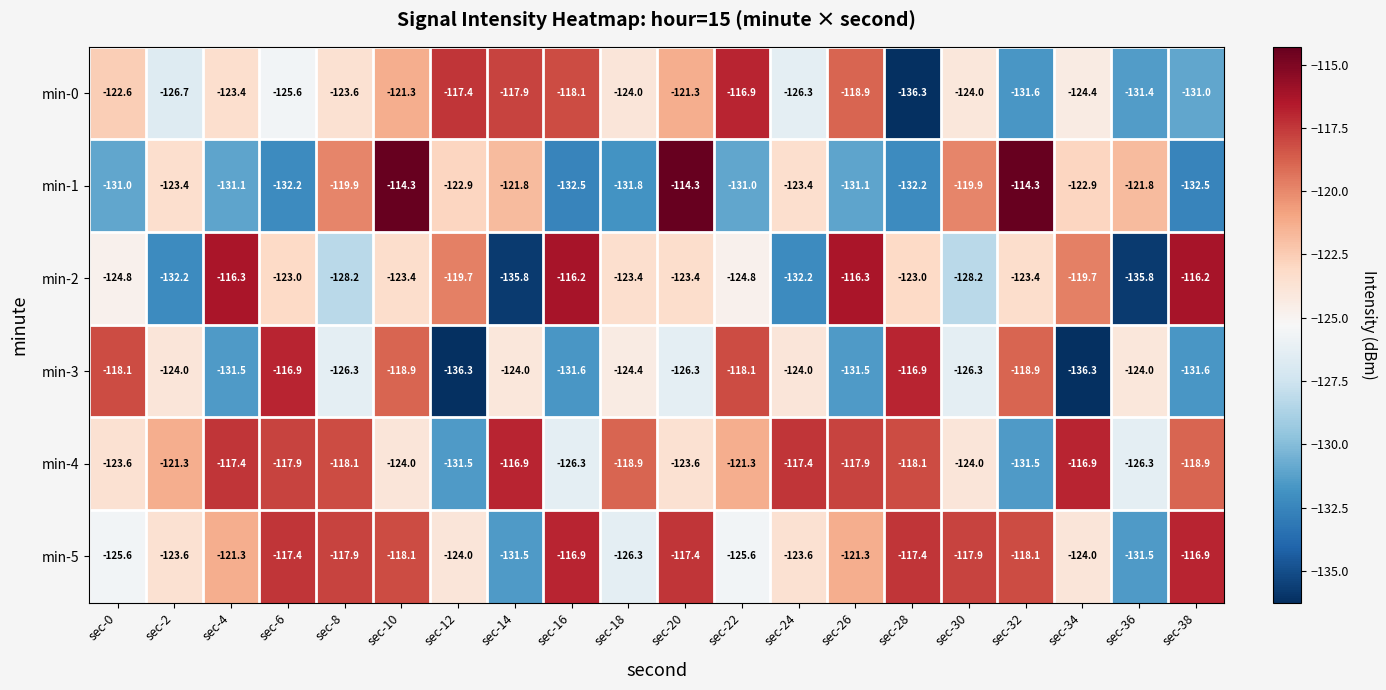

The value of min-1 at sec-8 is -119.9. True or false?

True